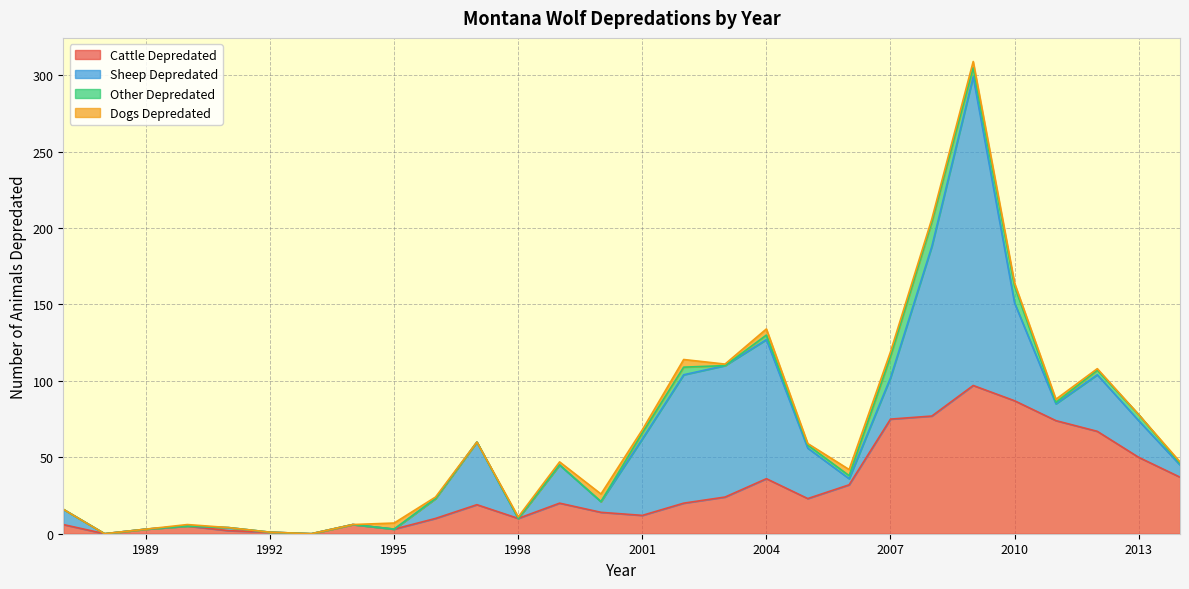

Reading left to right, what are all the values shown in this chart?

Cattle Depredated: 6	0	3	5	2	1	0	6	3	10	19	10	20	14	12	20	24	36	23	32	75	77	97	87	74	67	50	37
Sheep Depredated: 10	0	0	0	2	0	0	0	0	13	41	0	25	7	50	84	86	91	33	4	27	111	202	64	11	37	24	8
Other Depredated: 0	0	0	0	0	0	0	0	0	0	0	0	0	0	4	5	0	3	2	2	14	16	6	11	1	3	4	1
Dogs Depredated: 0	0	0	1	0	0	0	0	4	1	0	1	2	5	2	5	1	4	1	4	3	2	4	2	2	1	0	1